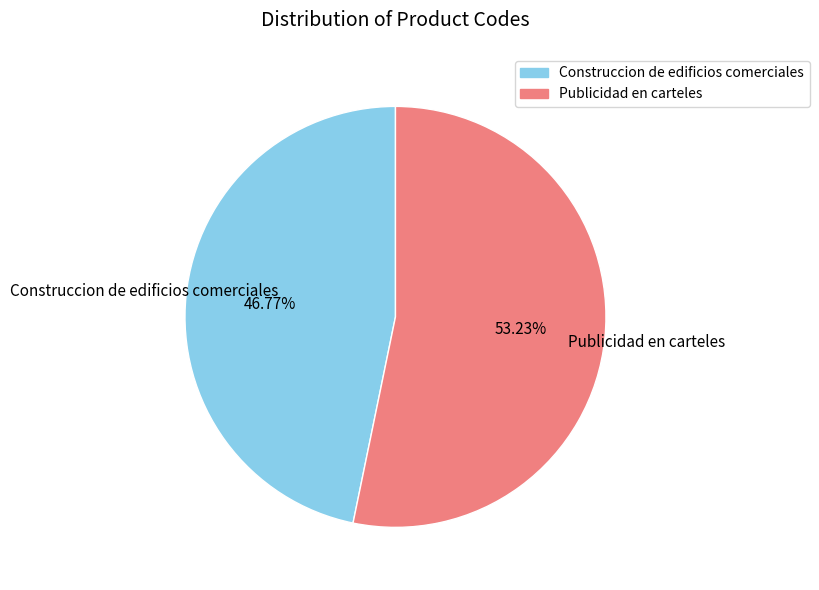

Between Construccion de edificios comerciales and Publicidad en carteles, which is larger?

Publicidad en carteles